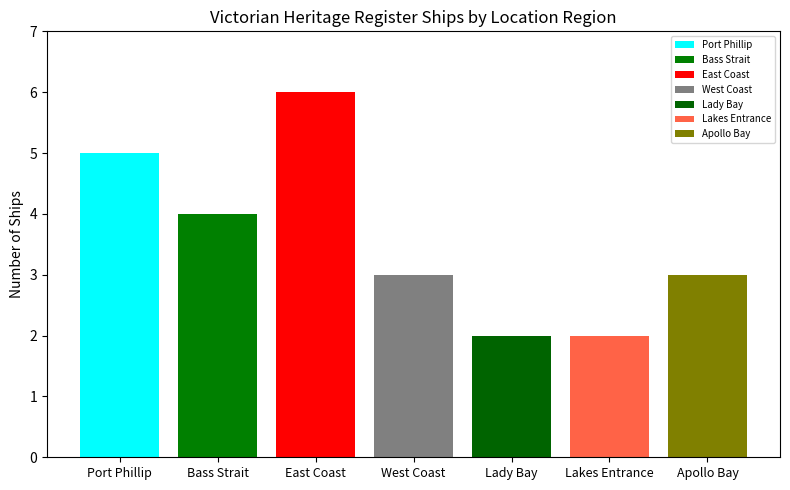

Does the chart contain stacked bars?

No